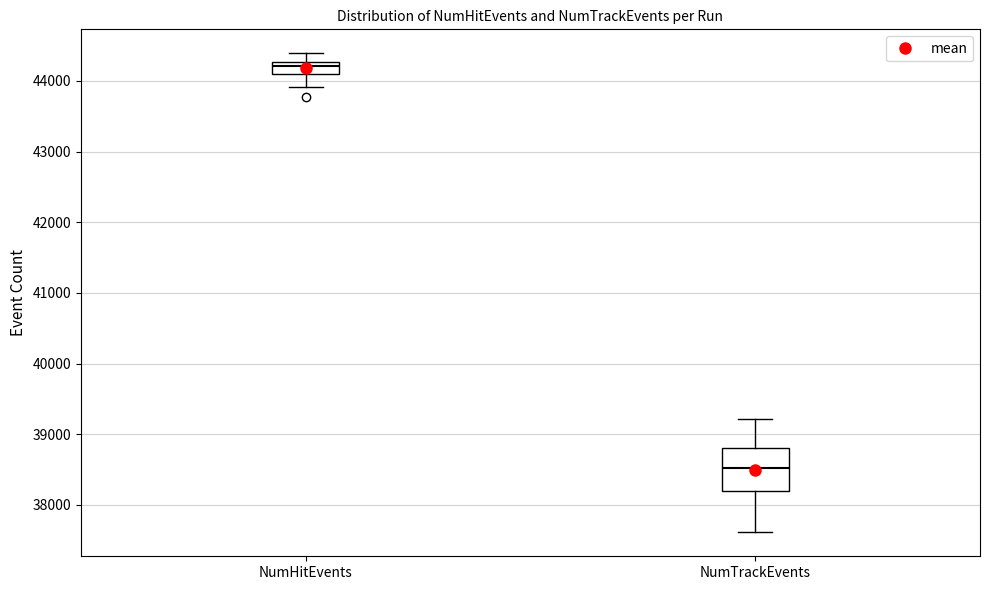

Reading left to right, transcribe this box plot: for each box, give where its median line is, the range the box spans, and where its two whiskers end, as read against the y-axis. The values are not printed on the chart, so give them approximately, as read against the axis.

NumHitEvents: median 44200, box 44100 to 44300, whiskers 43900 to 44400
NumTrackEvents: median 38500, box 38200 to 38800, whiskers 37600 to 39200